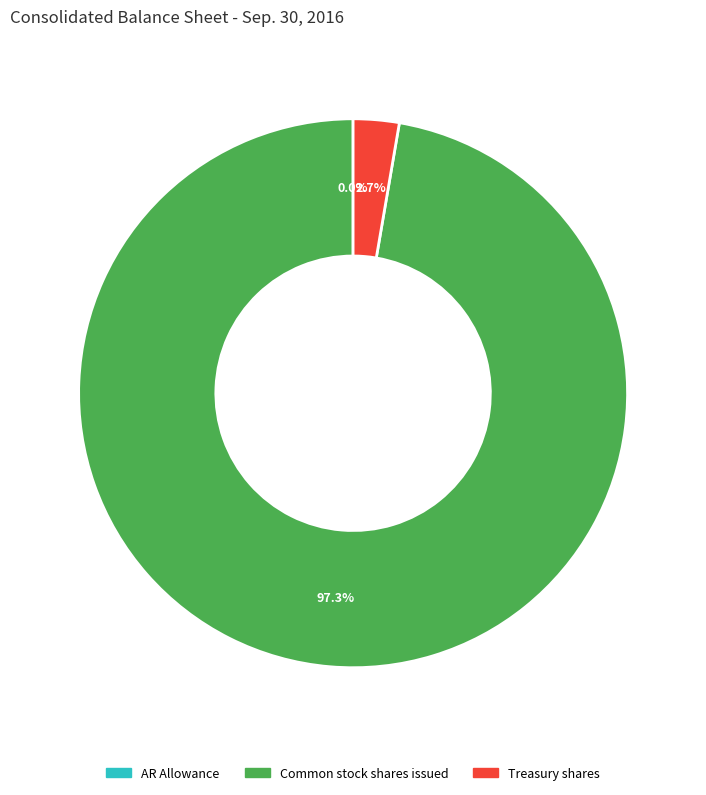

To the nearest percent, what is the combined percentage of Treasury shares and AR Allowance?

3%